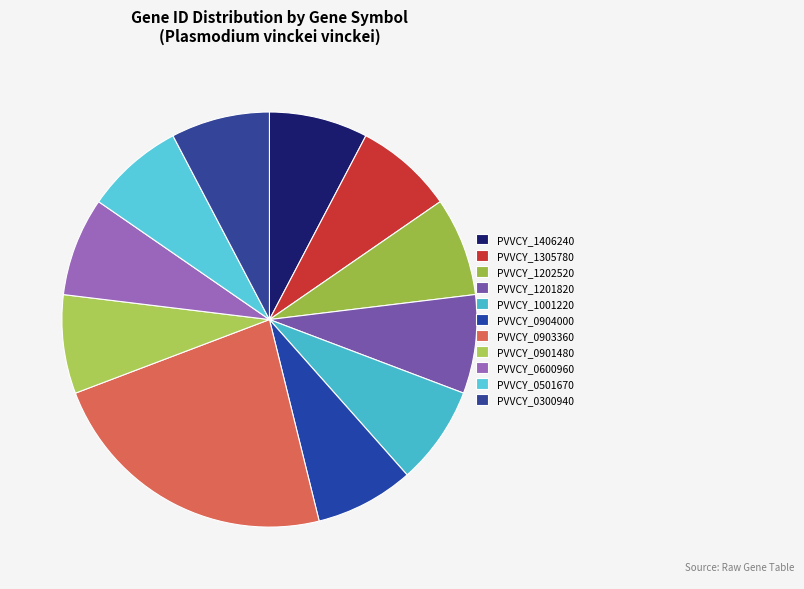

Combined, do PVVCY_0300940 and PVVCY_1001220 account for over 50%?

No